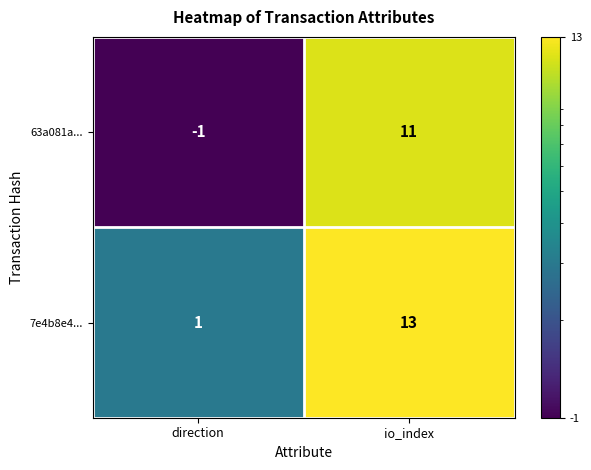

At which label is 63a081a... closest to 5?

direction